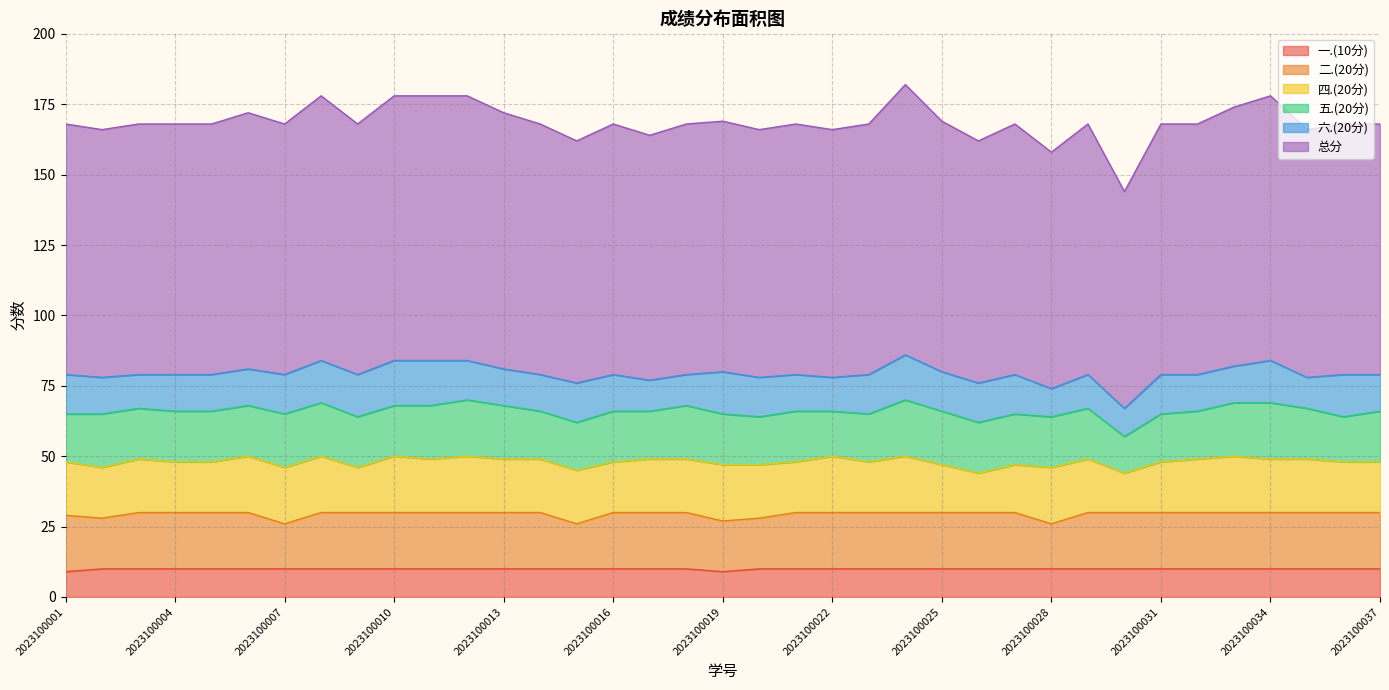

What is the value of the 二.(20分) point at the 5th from the left?

30